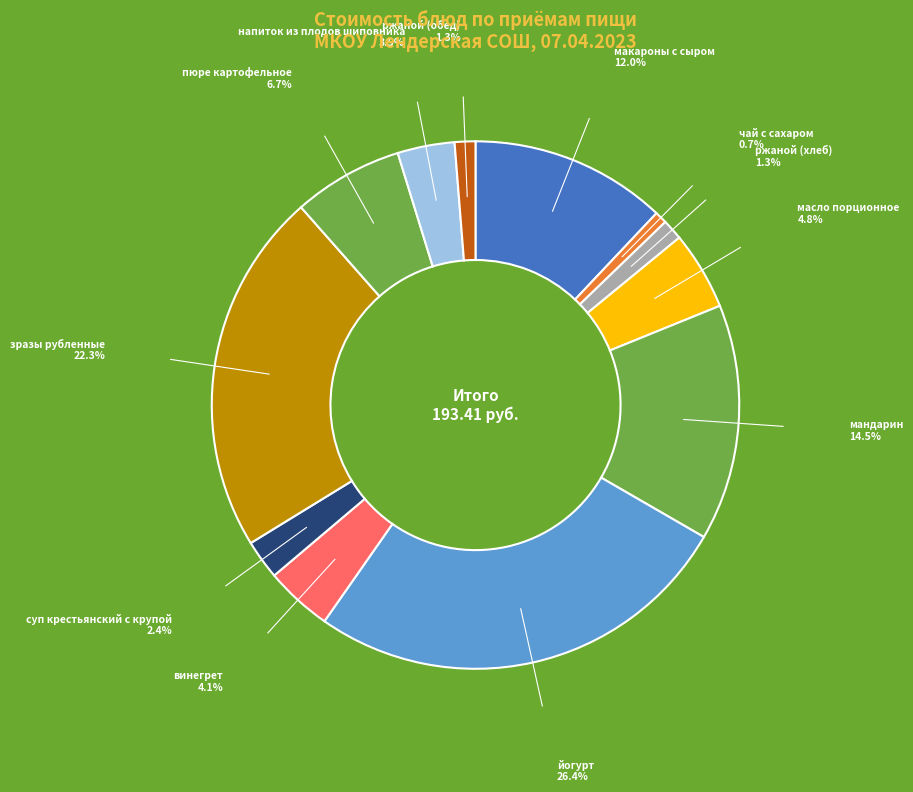

Approximately how many times larger is the value at пюре картофельное compared to йогурт?

0.3